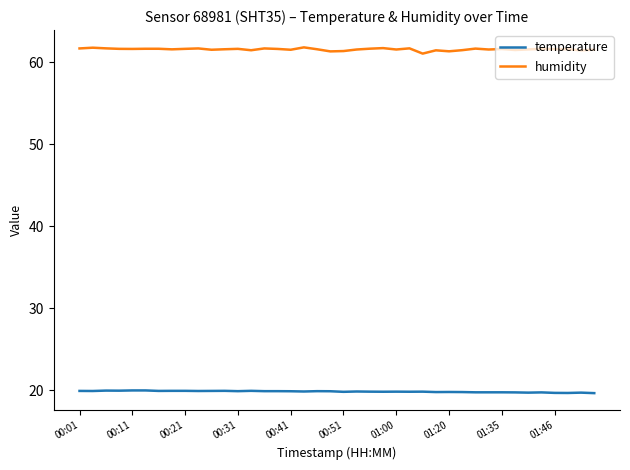

True or false: temperature and humidity cross at least once.

False